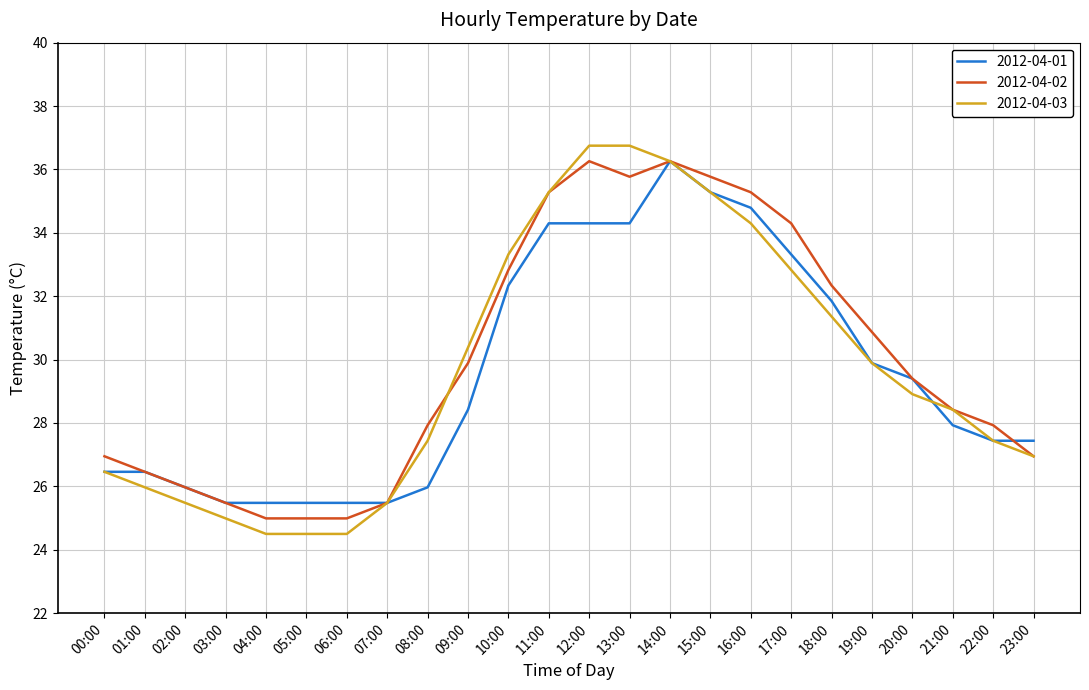

What is the average value of the 2012-04-03 series?

29.7